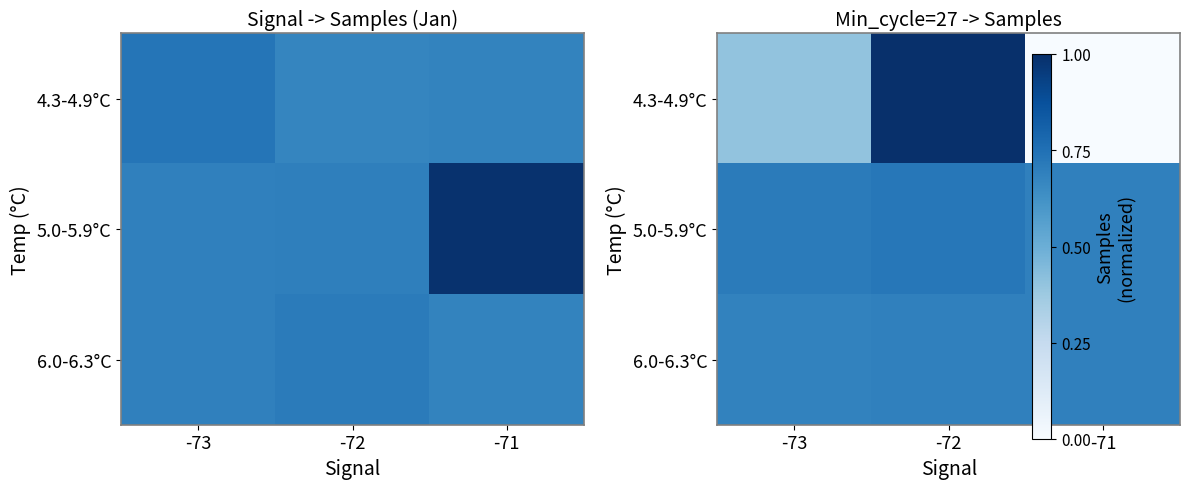

True or false: 4.3-4.9°C has a value of 0.0 at -71.

True